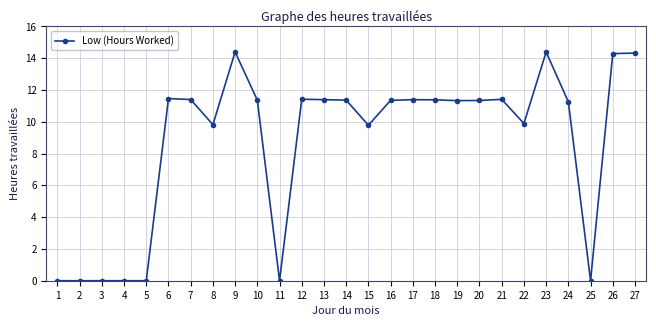

How many lines are shown in the chart?

1